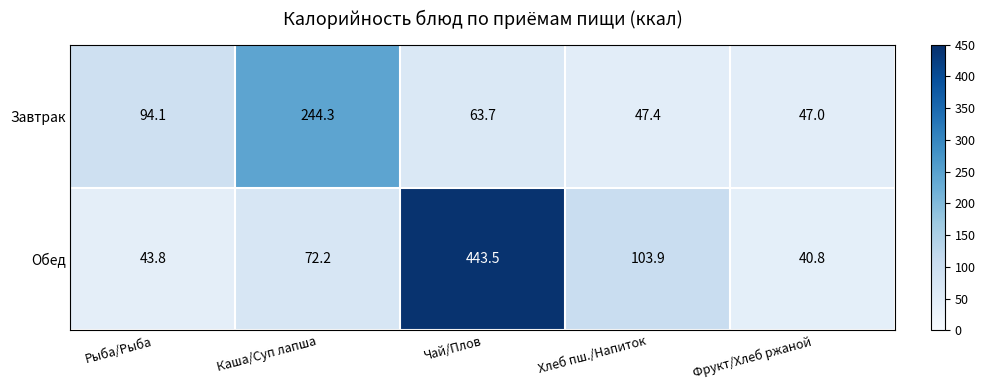

What is the minimum value shown in the chart?

40.8